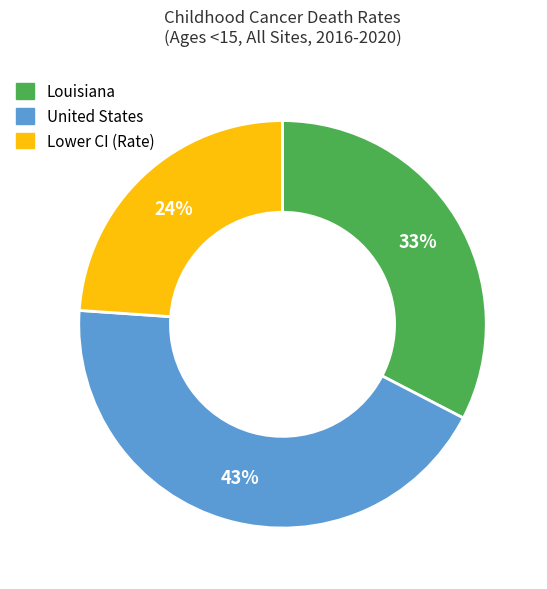

What is the ratio of the value at Lower CI (Rate) to the value at United States?

0.6